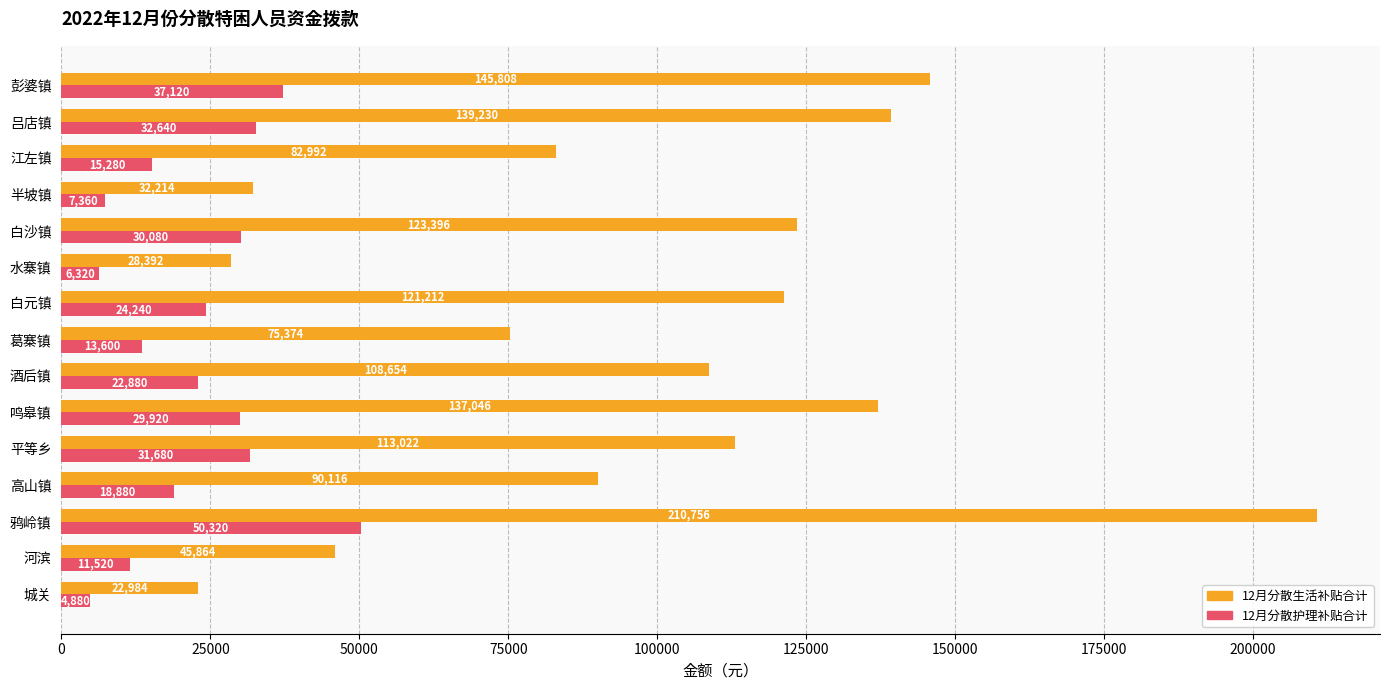

What is the sum of all 12月分散护理补贴合计 values?

336720